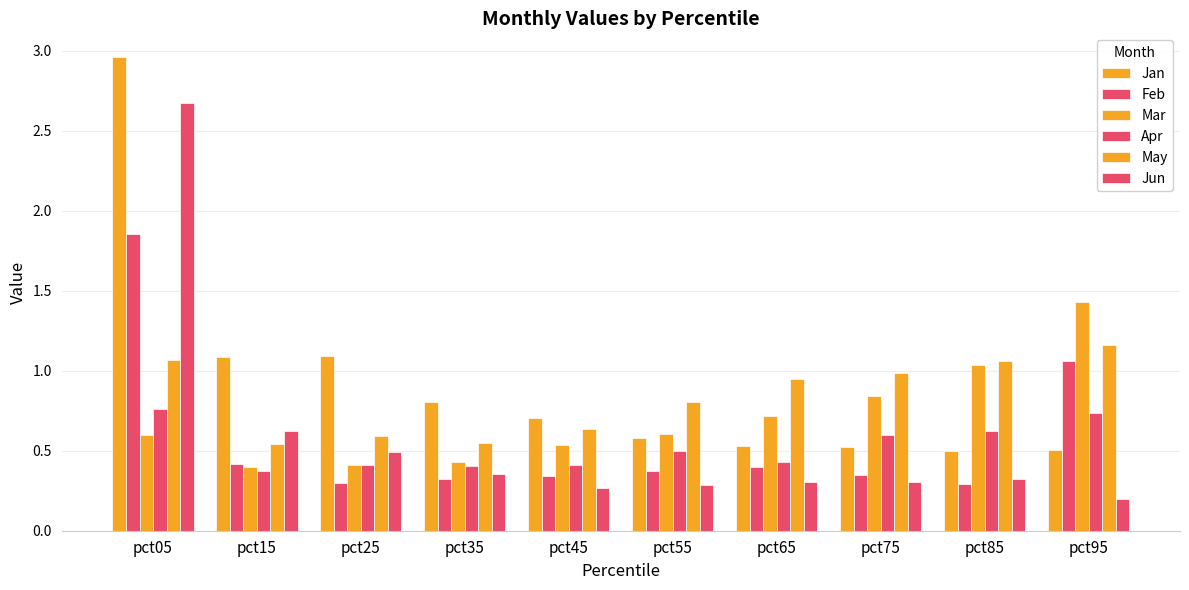

How many data points does each series have?

10